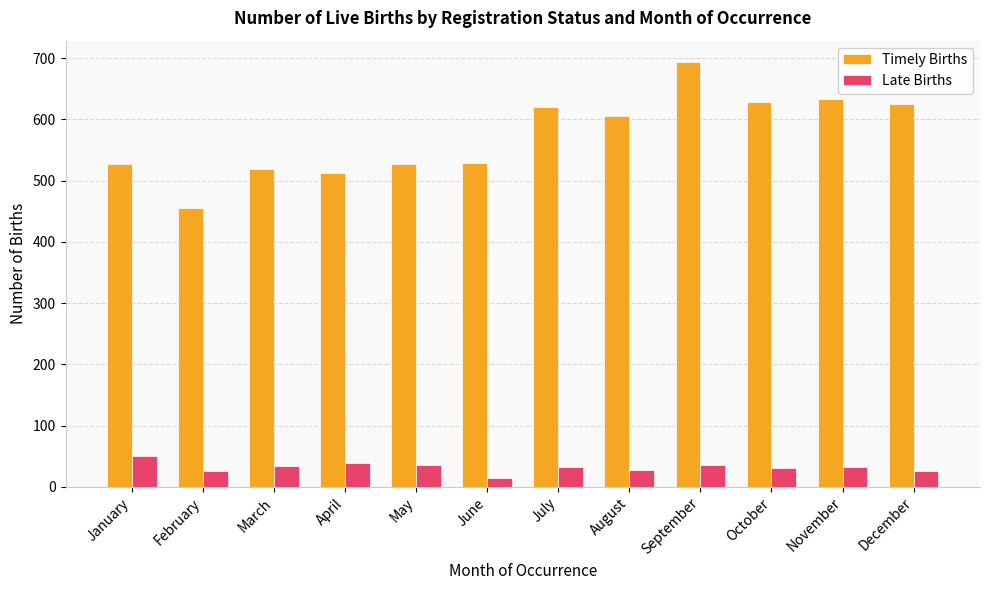

What is the difference between the Timely Births values at October and August?

24